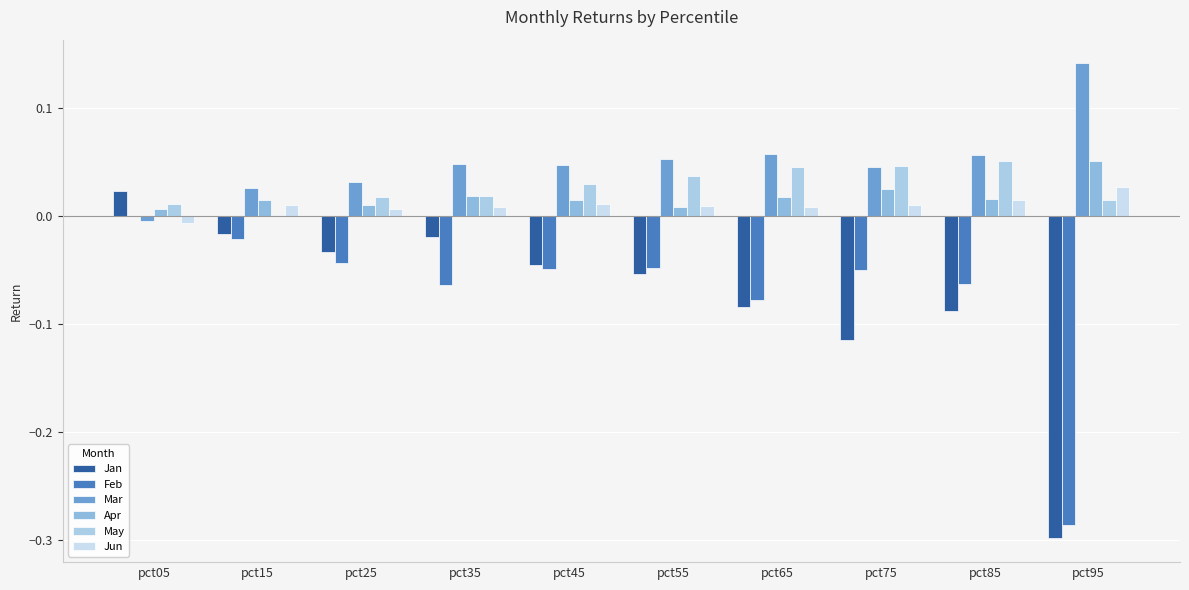

The Mar series shows 0.0 at pct35. True or false?

False